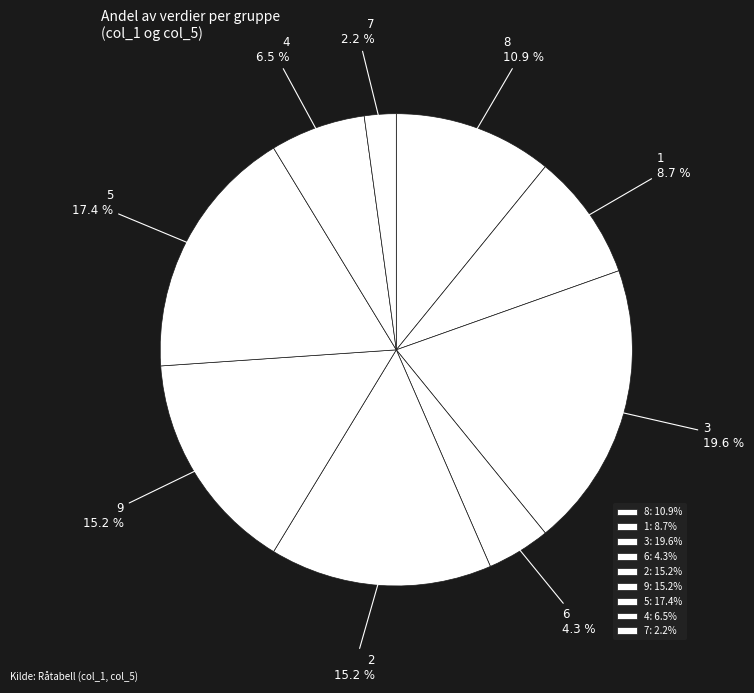

Between 9 and 1, which is larger?

9